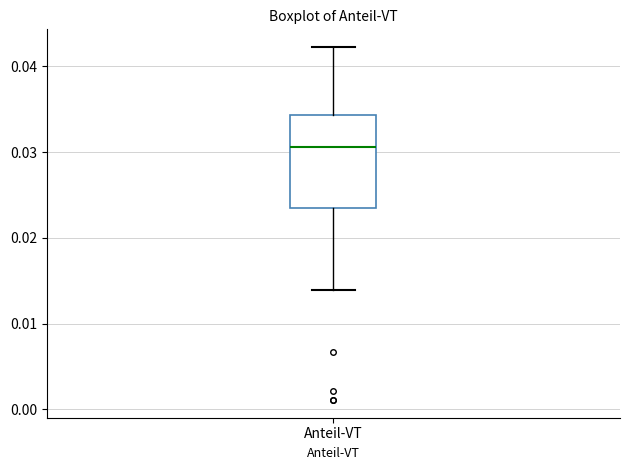

Read this box plot against the y-axis: the position of the median line, the range covered by the box, and the ends of both whiskers. The values are not printed on the chart, so give them approximately, as read against the axis.

median 0.031, box 0.023 to 0.034, whiskers 0.014 to 0.042